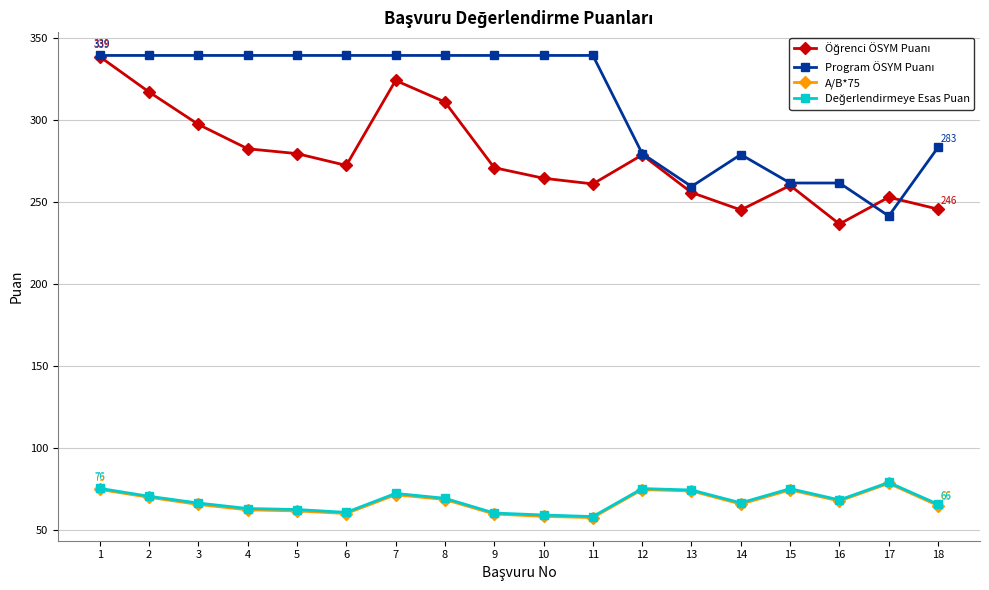

The value of A/B*75 at 1 is 116.1. True or false?

False